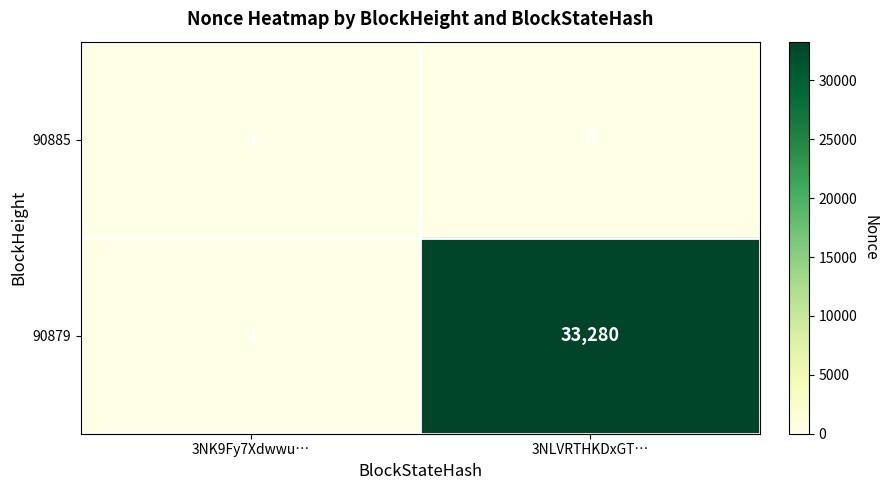

At how many categories does at least one series exceed 8300?

1